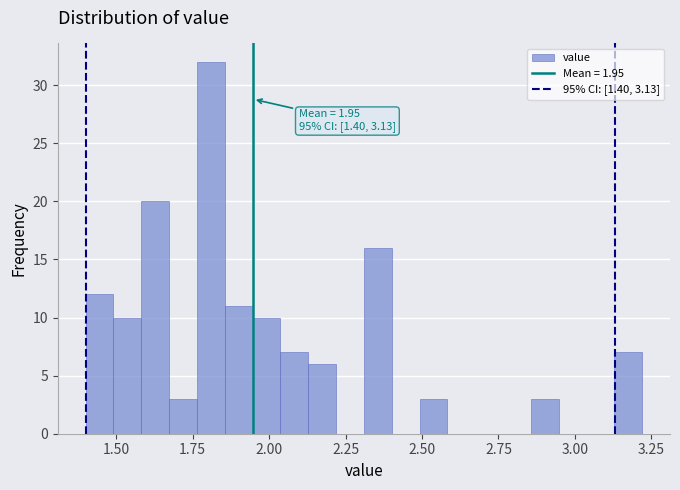

Read against the x-axis, roughly where is the centre of the tallest bar?

1.80